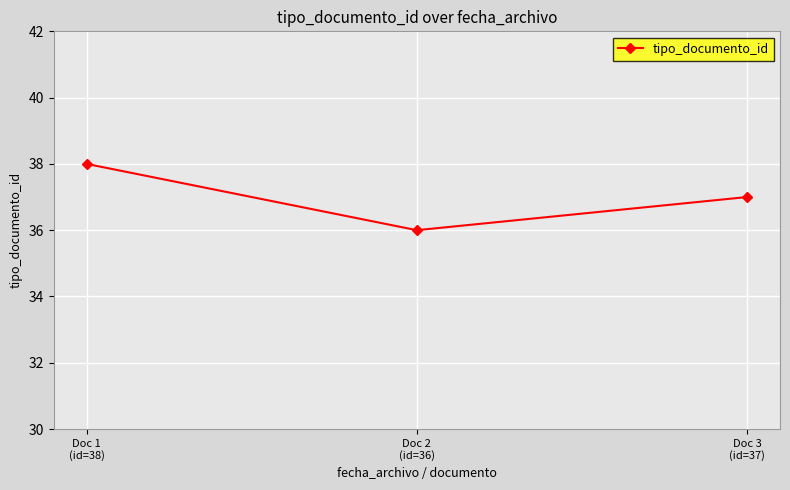

Rank the categories by value from lowest to highest.

Doc 2
(id=36), Doc 3
(id=37), Doc 1
(id=38)